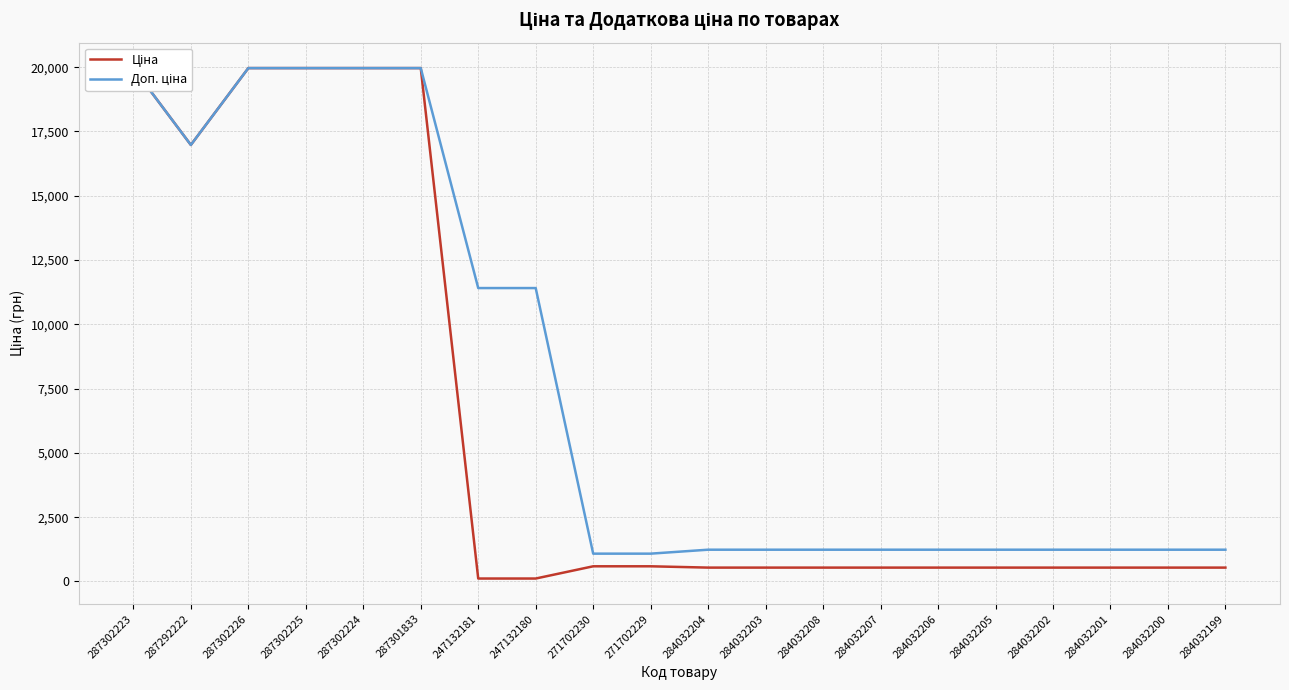

At 271702229, list the series in order from largest to smallest.

Доп. ціна, Ціна